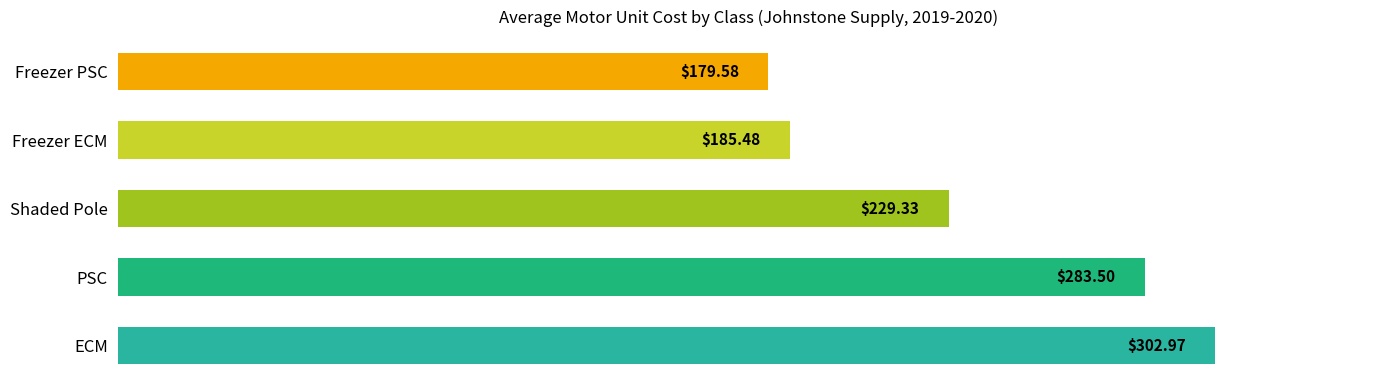

Which has a higher value, Freezer PSC or Freezer ECM?

Freezer ECM